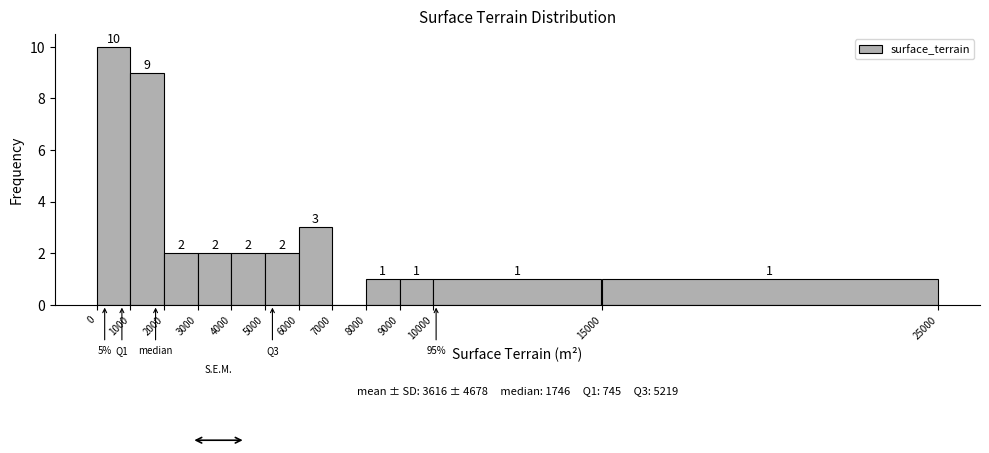

Which range on the x-axis has the tallest bar?

0 to 1000